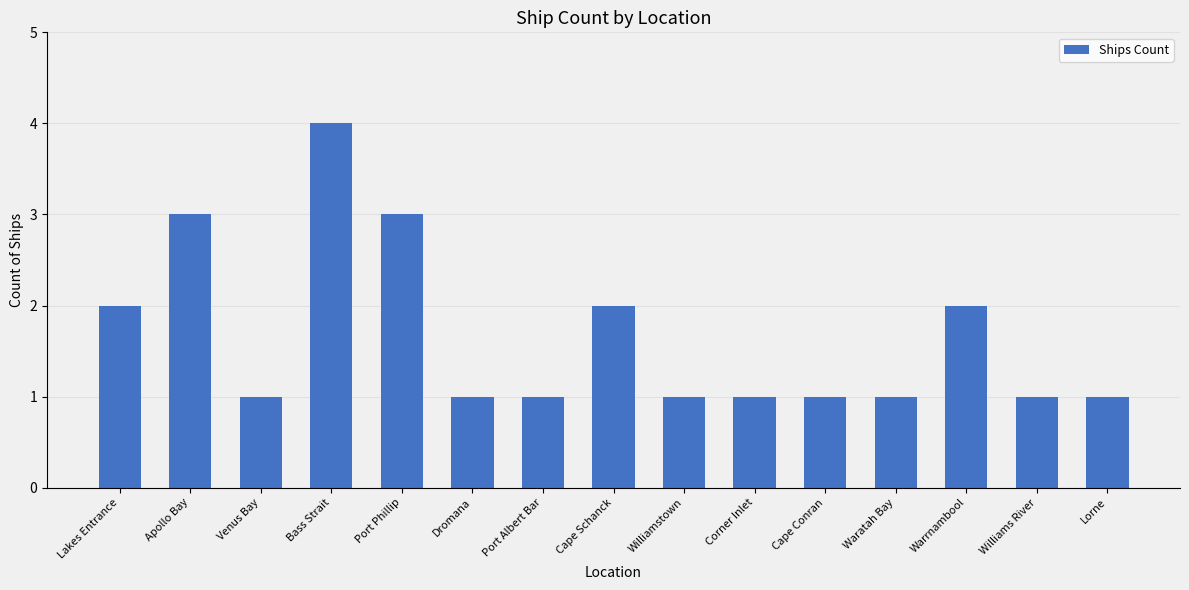

What is the average value?

2